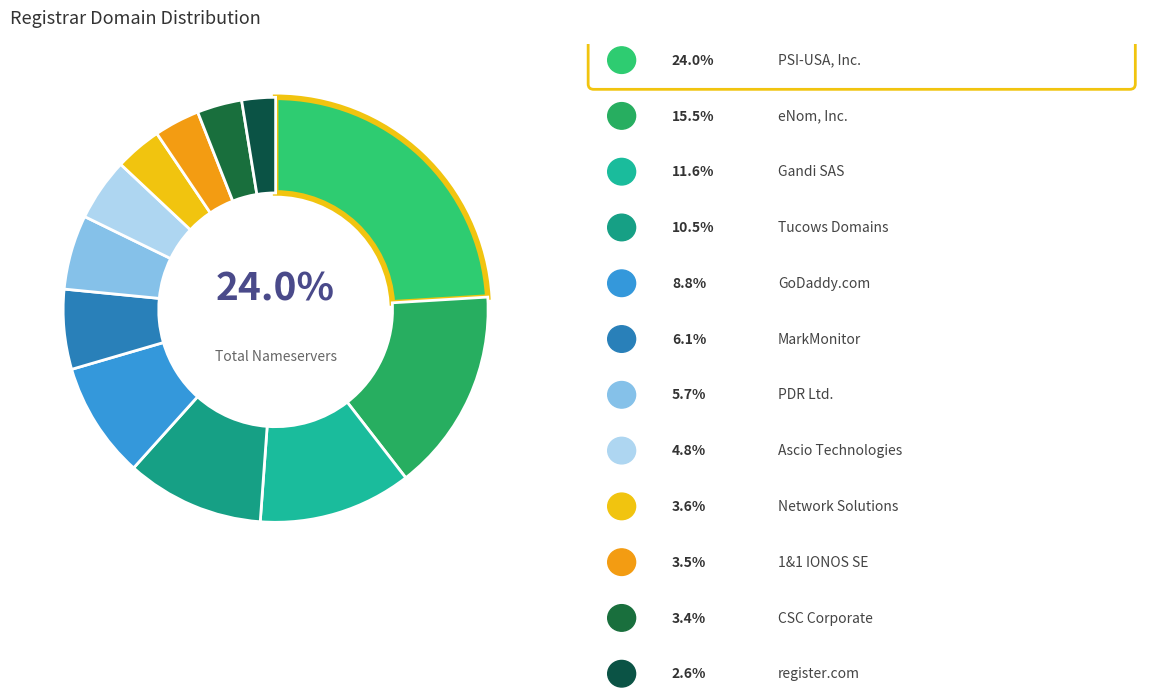

Count the number of slices in the pie.

12